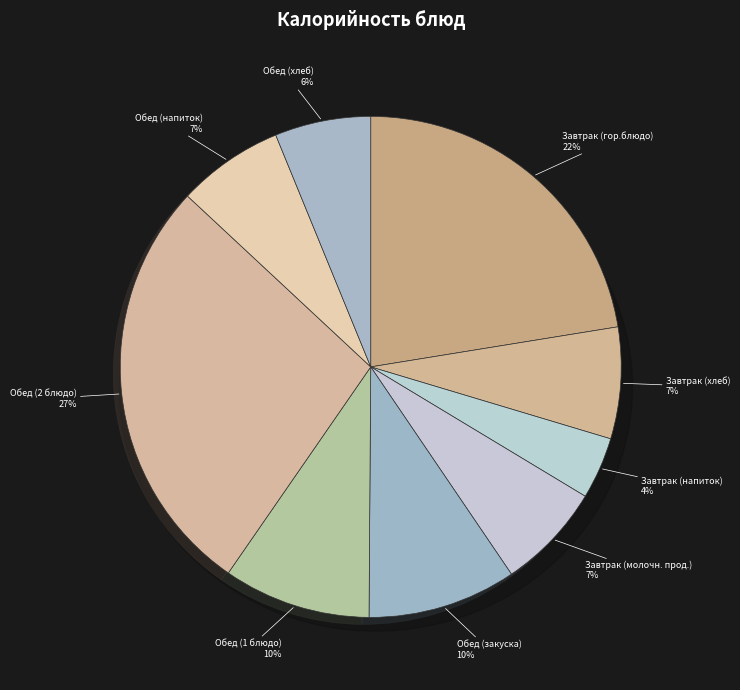

Which category has the biggest portion of the pie?

Обед (2 блюдо)